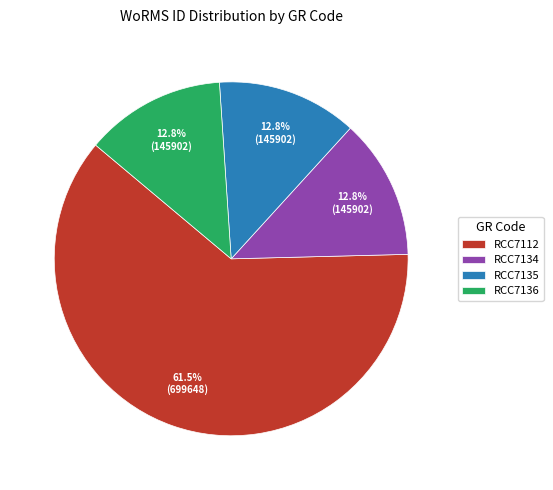

Which slice is the largest?

RCC7112